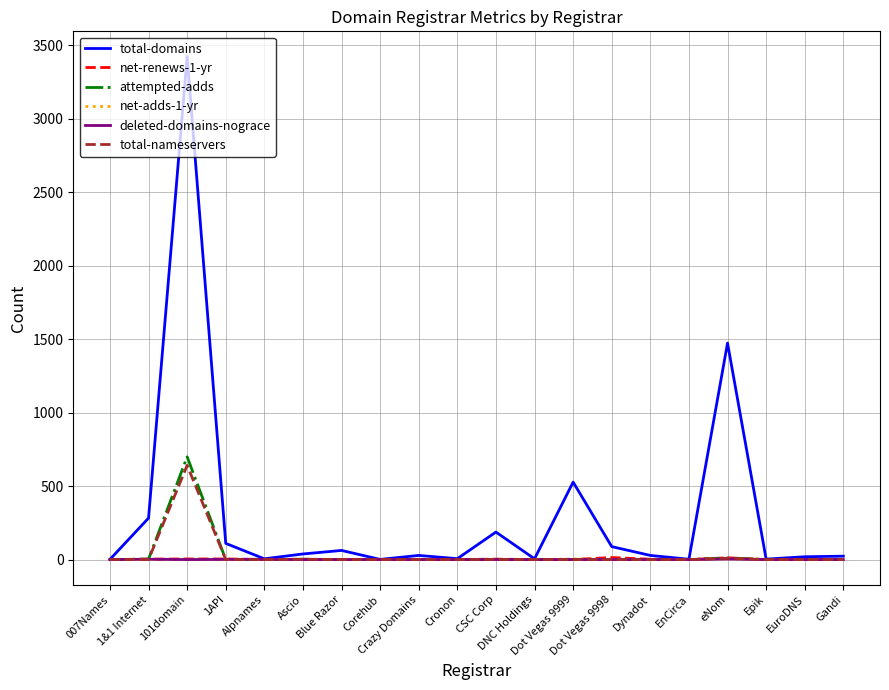

Which series has the widest spread of values?

total-domains